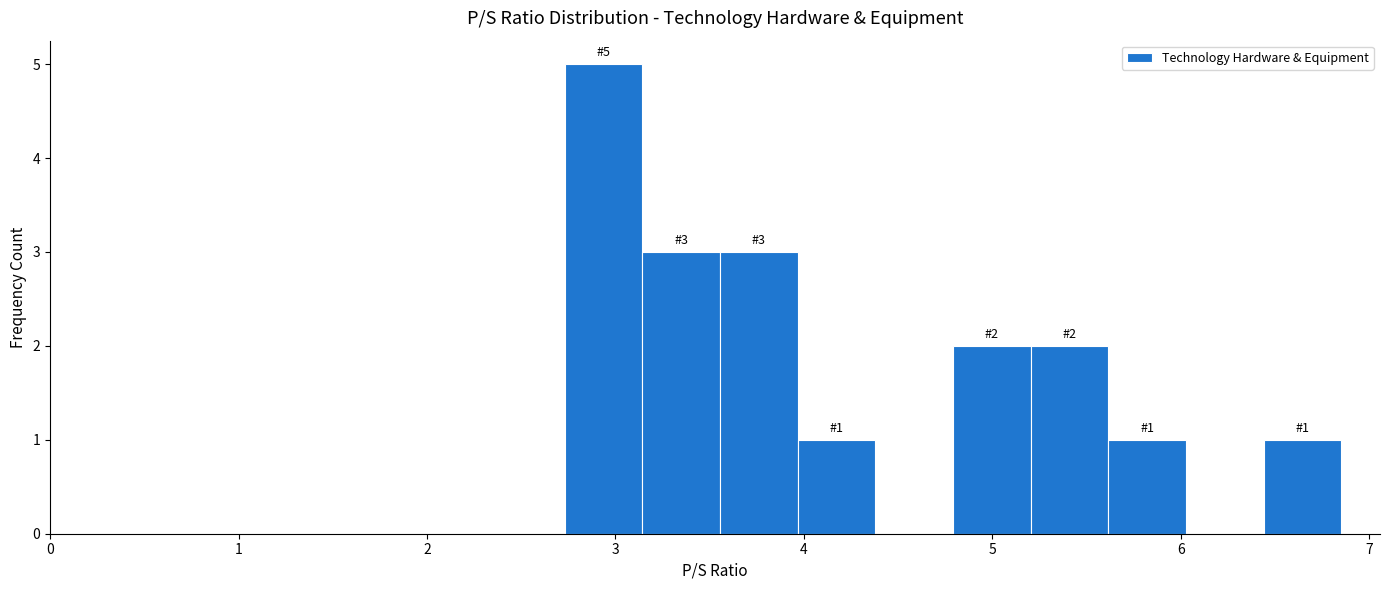

Which range on the x-axis has the tallest bar?

2.7 to 3.1